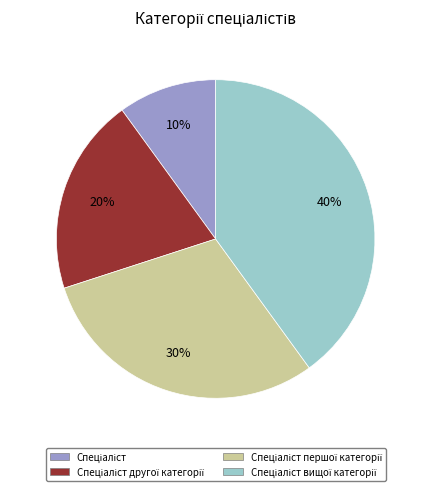

Is there a majority slice in this chart?

No